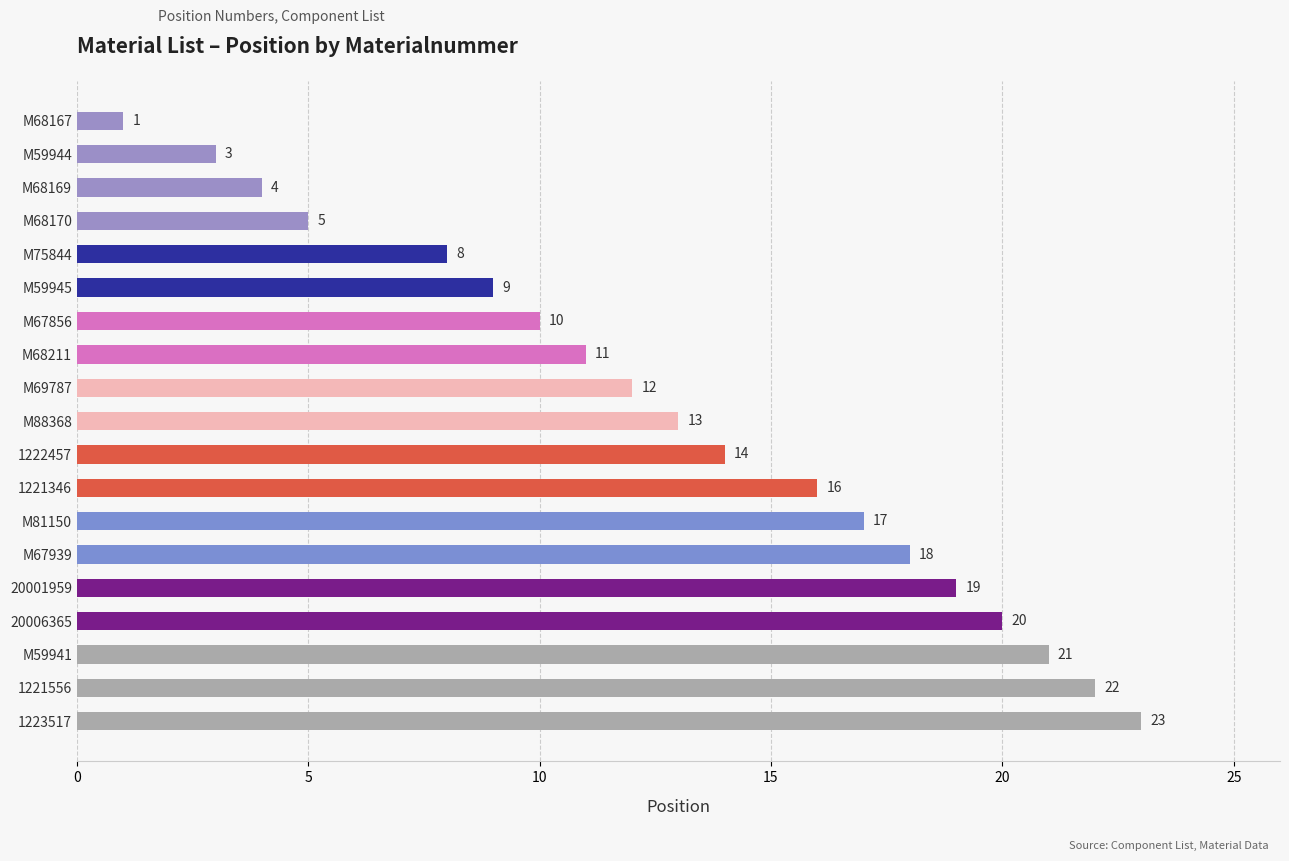

Read the value at 1222457.

14